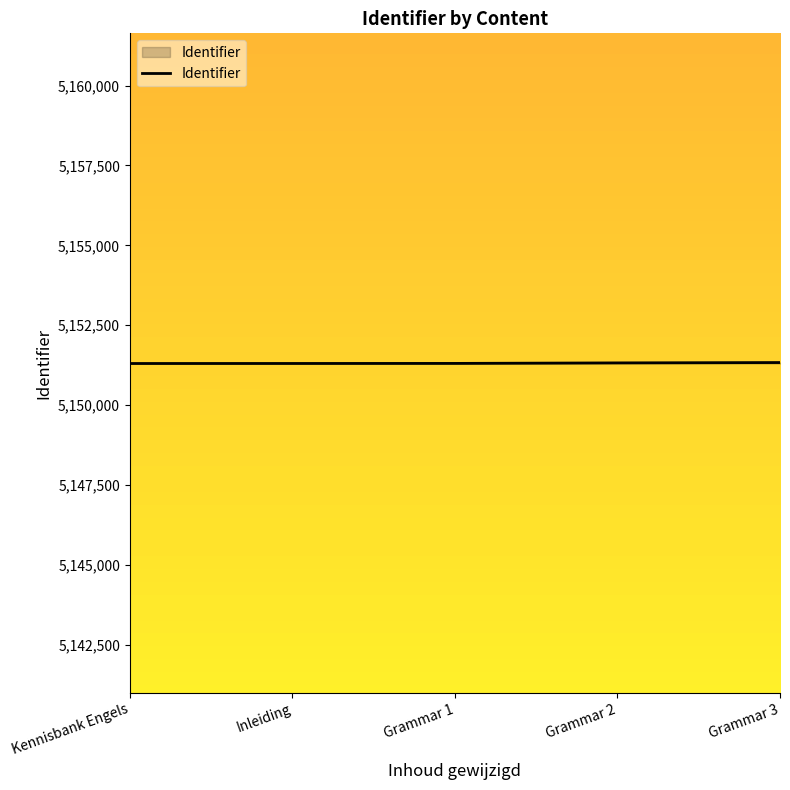

How many lines are shown in the chart?

1